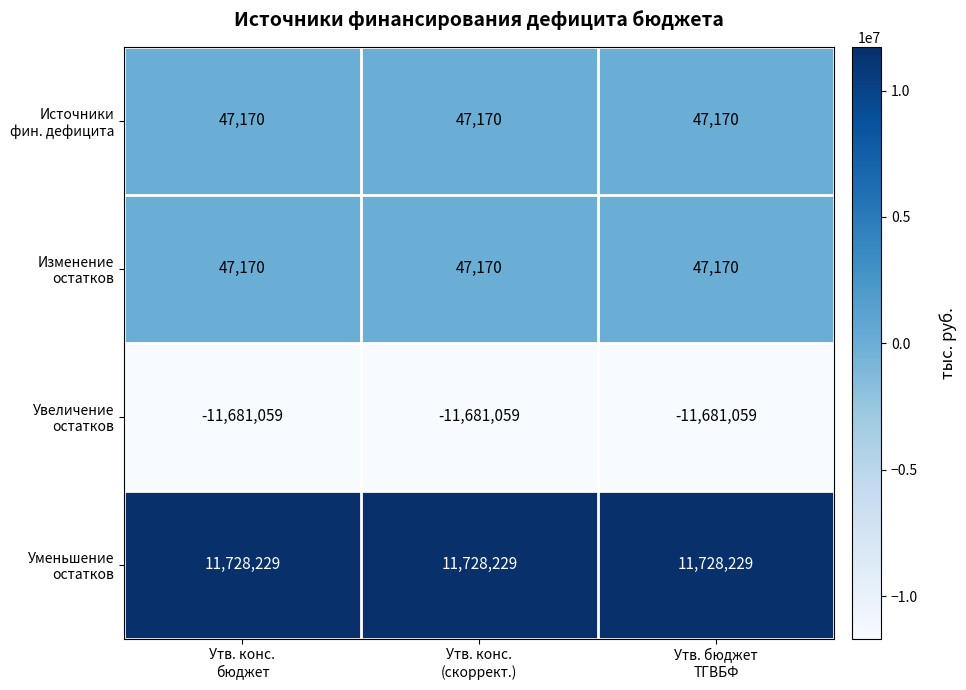

At how many categories does at least one series exceed 4750334?

3